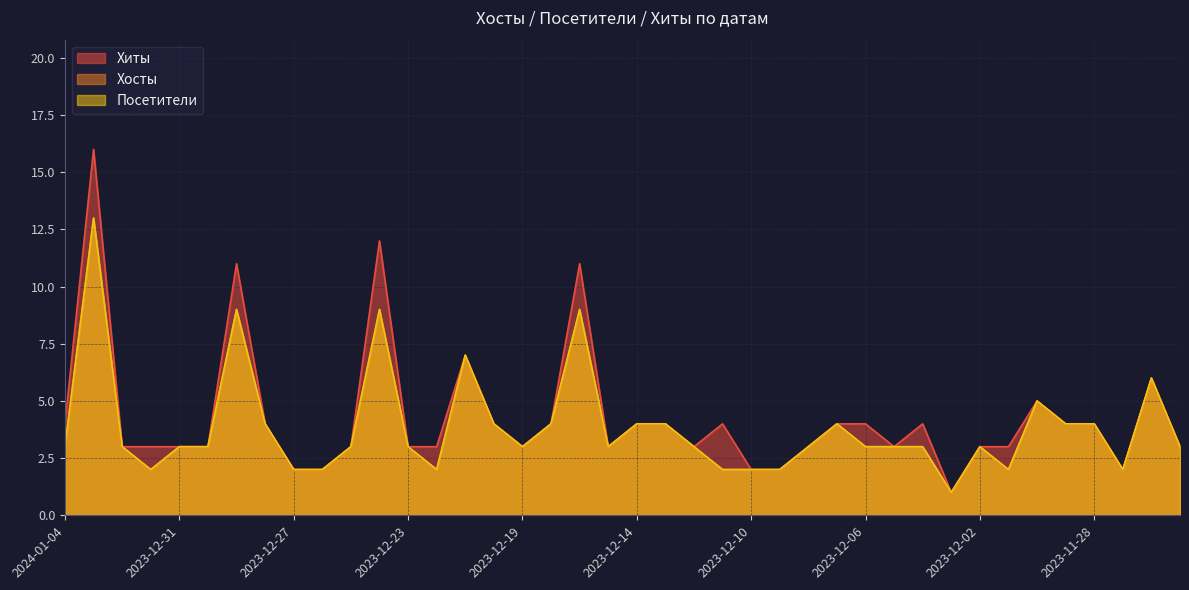

What is the highest value of the Хиты series?

16